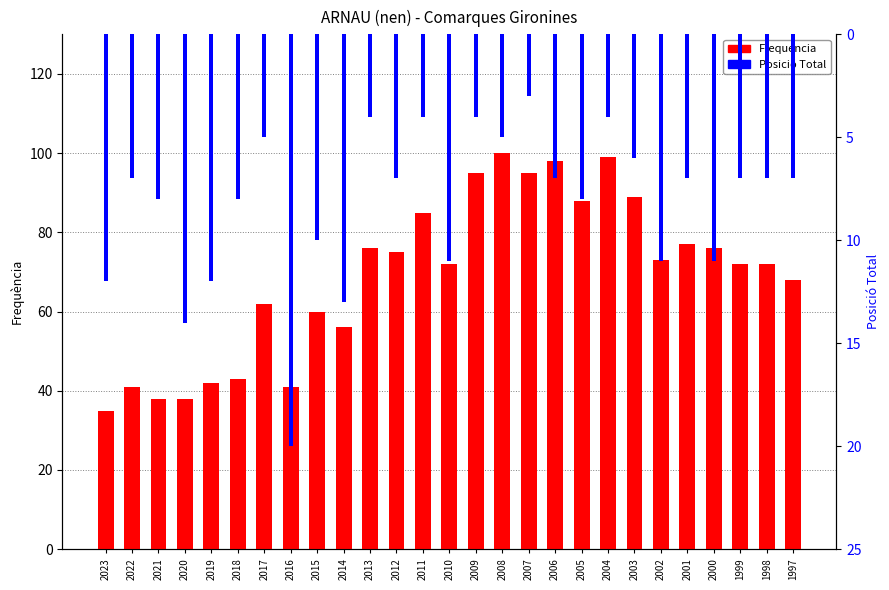

Rank the series by their average value, from highest to lowest.

Frequencia, Posicio Total